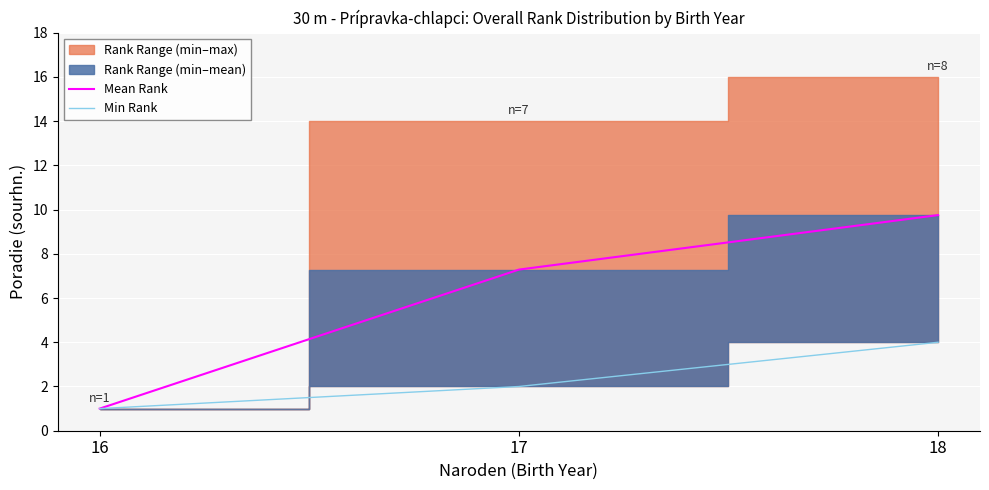

Where is Mean Rank nearest to the value 5?

17